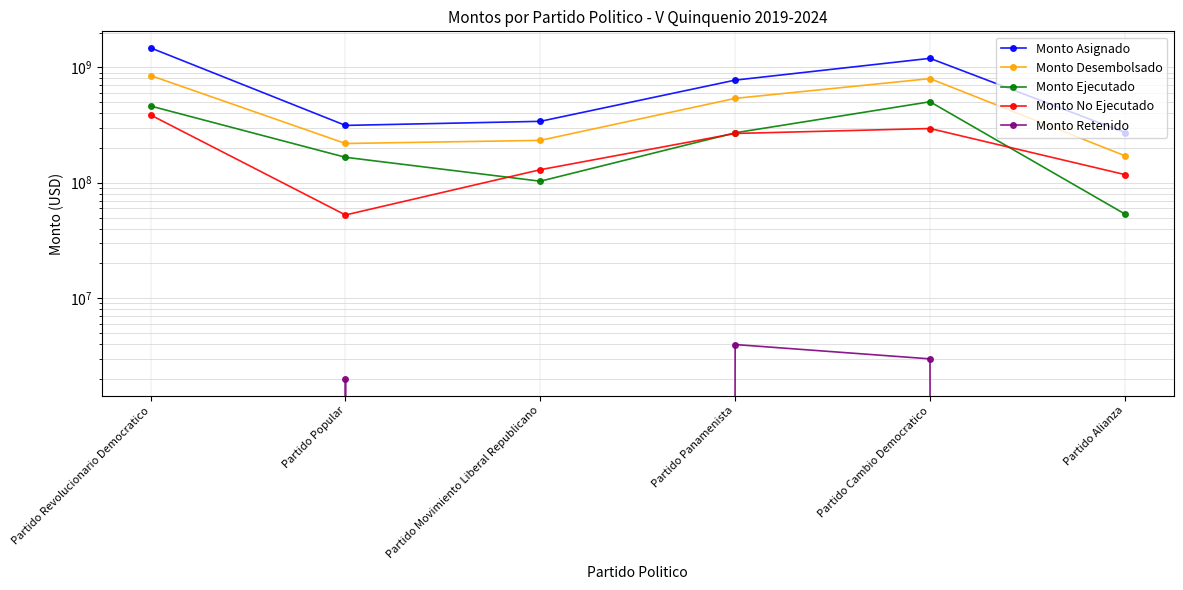

What is the difference between the highest and lowest values at Partido Panamenista?

769984989